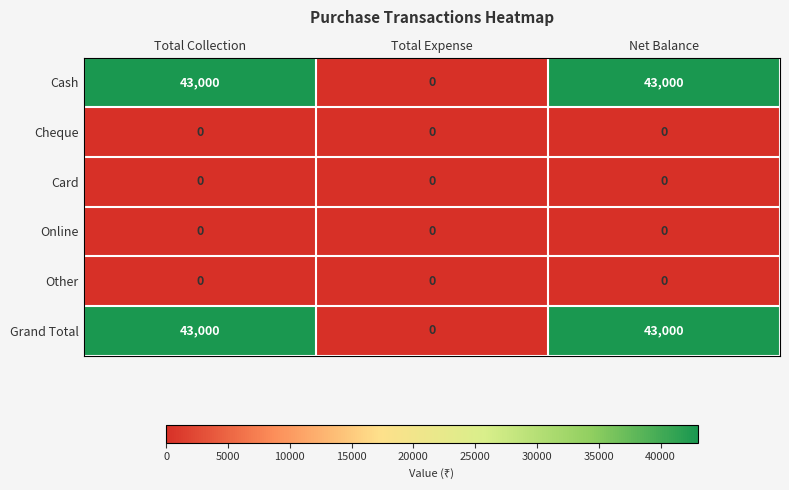

What is the spread (max minus min) of values at Net Balance?

43000